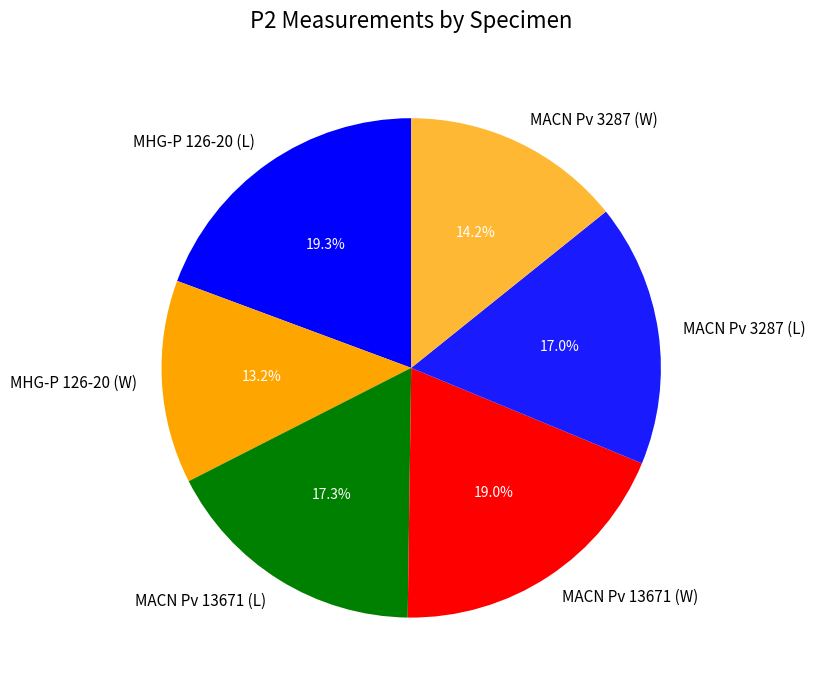

What percentage is NOT represented by MACN Pv 13671 (L)?

82.7%